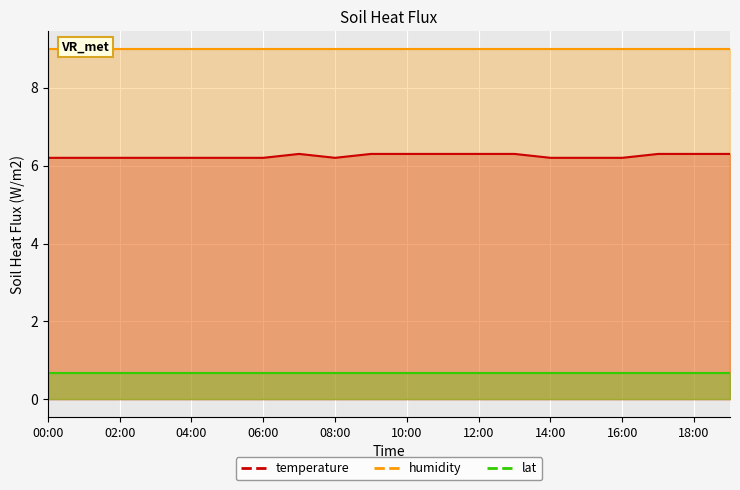

Reading left to right, transcribe all the data shown in this chart.

temperature: 6.2	6.2	6.2	6.2	6.2	6.2	6.2	6.3	6.2	6.3	6.3	6.3	6.3	6.3	6.2	6.2	6.2	6.3	6.3	6.3
humidity: 9.0	9.0	9.0	9.0	9.0	9.0	9.0	9.0	9.0	9.0	9.0	9.0	9.0	9.0	9.0	9.0	9.0	9.0	9.0	9.0
lat: 0.7	0.7	0.7	0.7	0.7	0.7	0.7	0.7	0.7	0.7	0.7	0.7	0.7	0.7	0.7	0.7	0.7	0.7	0.7	0.7